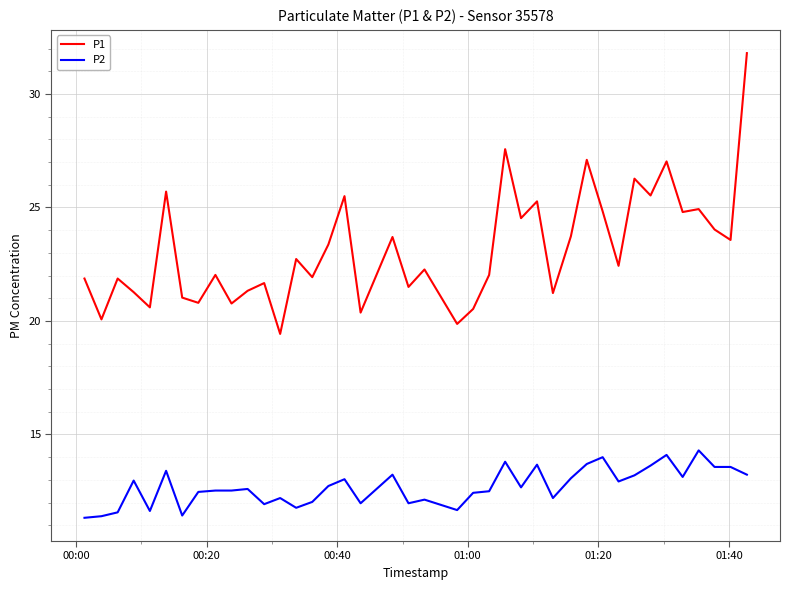

True or false: P1 and P2 intersect in this chart.

False